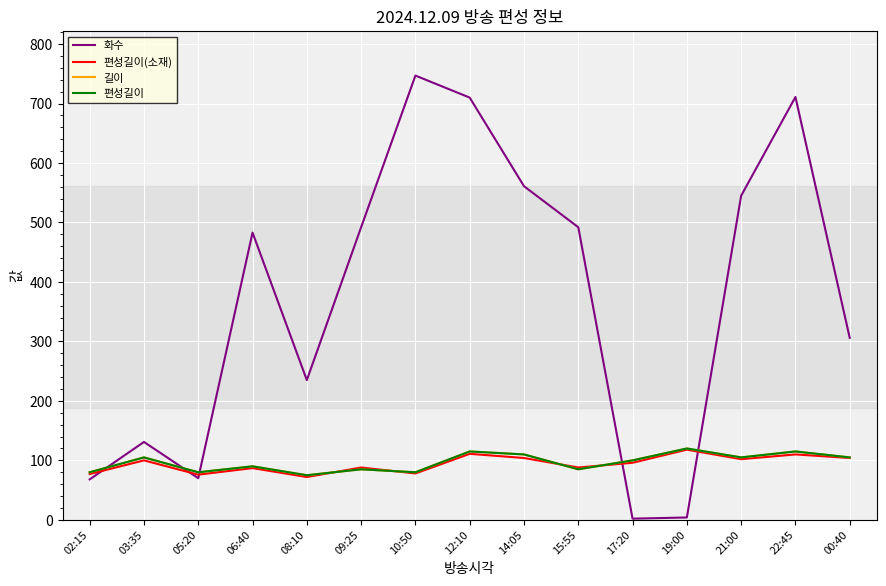

Is this an area chart (filled region under the line)?

No